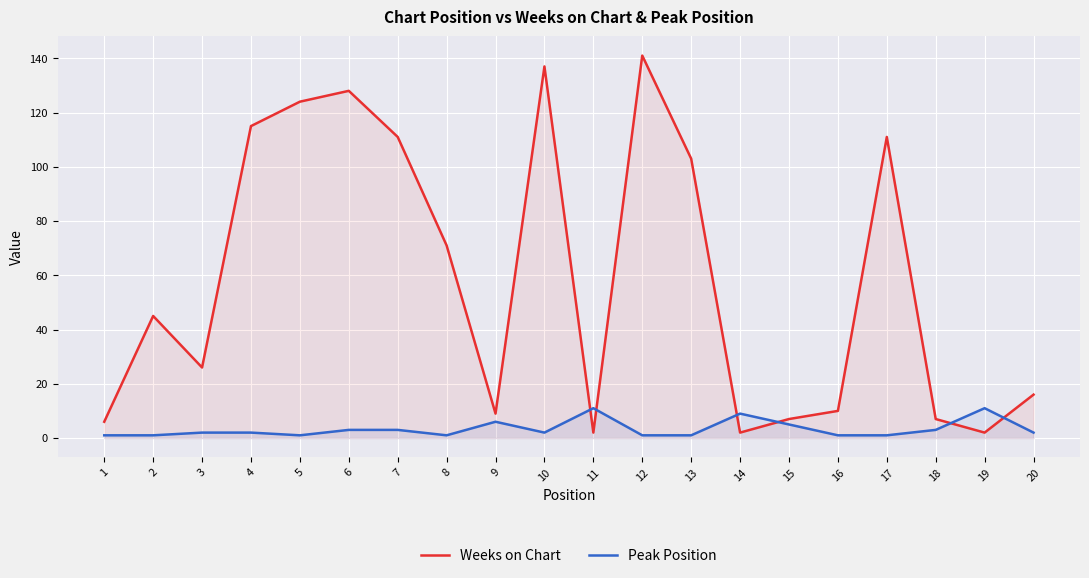

Reading left to right, what are all the values shown in this chart?

Weeks on Chart: 1=6	2=45	3=26	4=115	5=124	6=128	7=111	8=71	9=9	10=137	11=2	12=141	13=103	14=2	15=7	16=10	17=111	18=7	19=2	20=16
Peak Position: 1=1	2=1	3=2	4=2	5=1	6=3	7=3	8=1	9=6	10=2	11=11	12=1	13=1	14=9	15=5	16=1	17=1	18=3	19=11	20=2